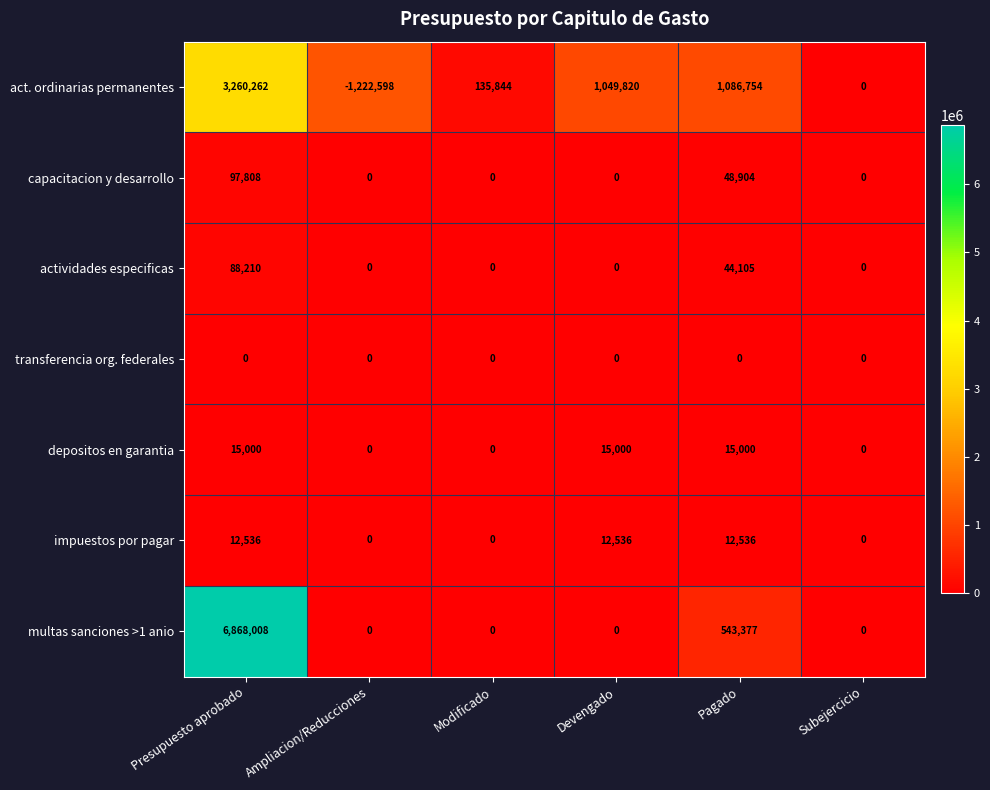

Which label corresponds to the smallest value in the chart?

Ampliacion/Reducciones